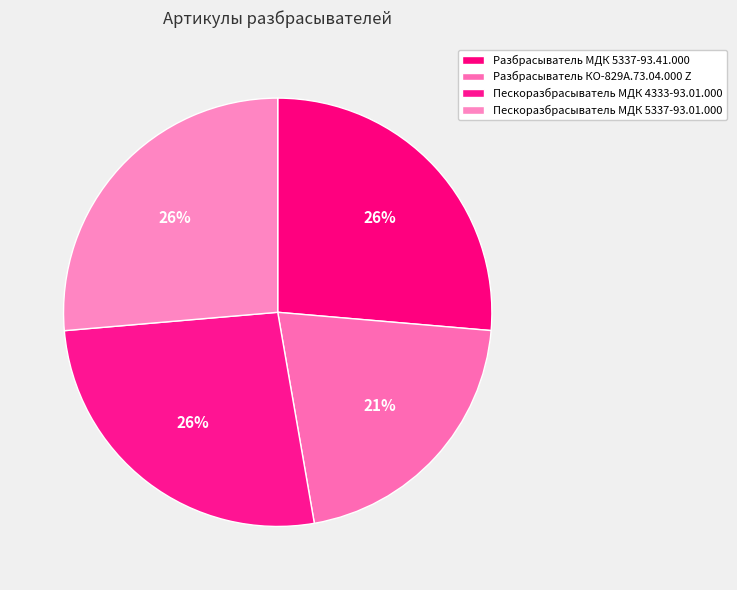

Between Разбрасыватель КО-829А.73.04.000 Z and Пескоразбрасыватель МДК 5337-93.01.000, which is larger?

Пескоразбрасыватель МДК 5337-93.01.000